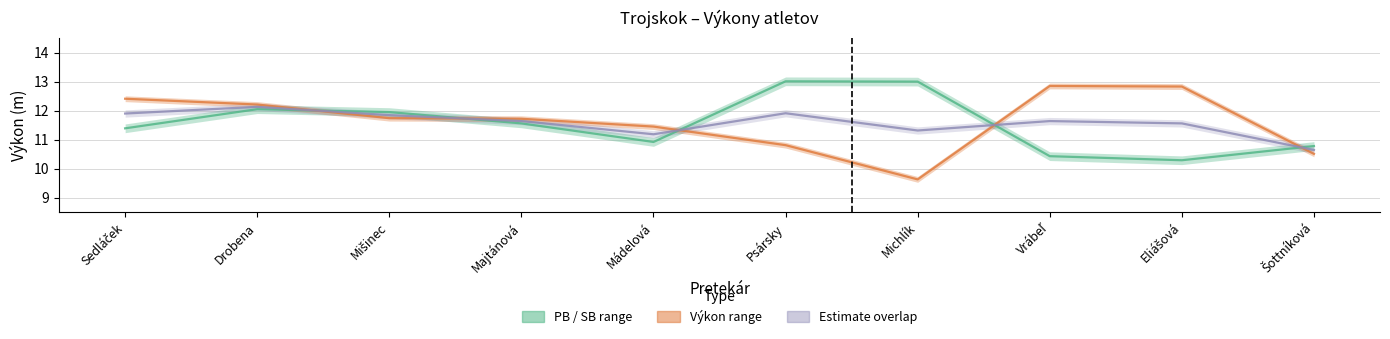

Where do PB and Vykon first cross each other?

Drobena and Mišinec